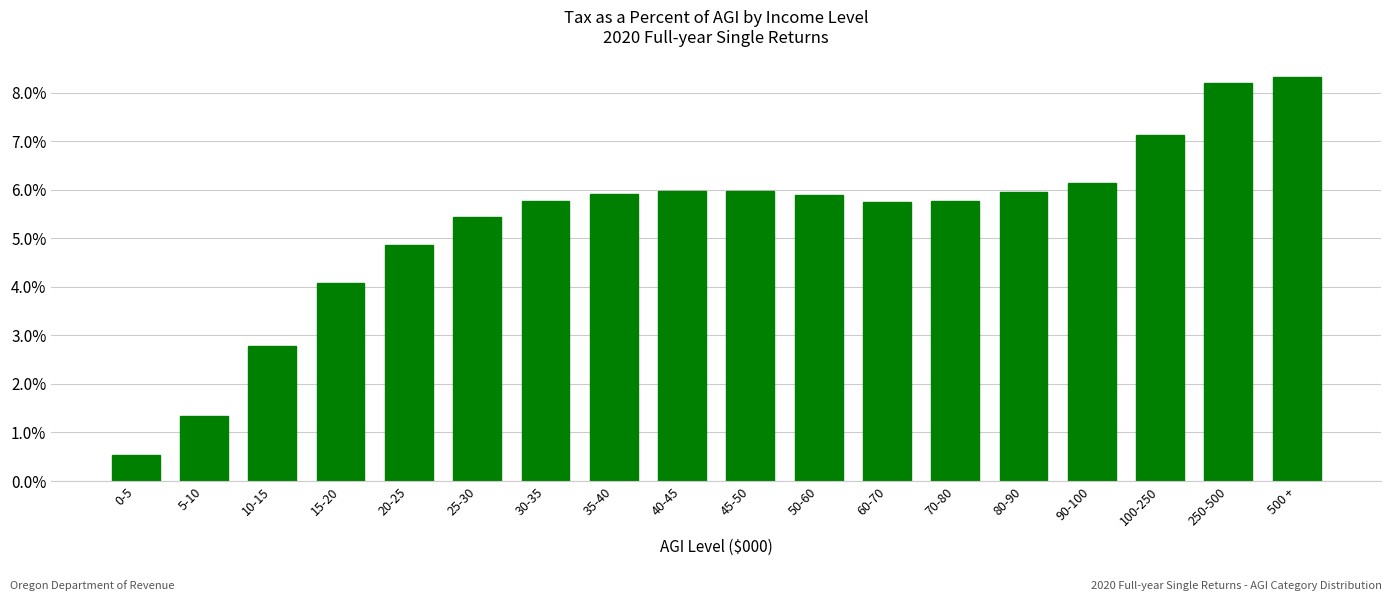

What is the change in value from 10-15 to 30-35?

+3.0